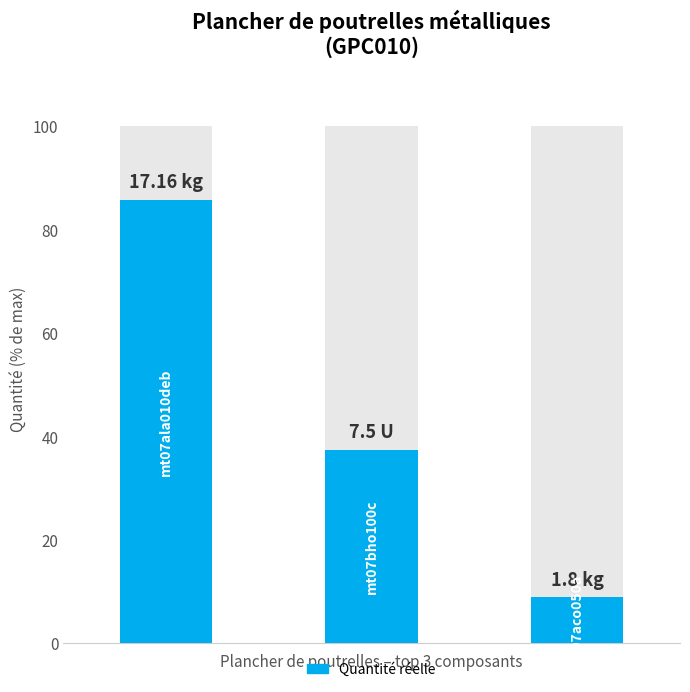

Reading right to left, list all the values displayed in this chart.

2=9.0	1=37.5	0=85.8